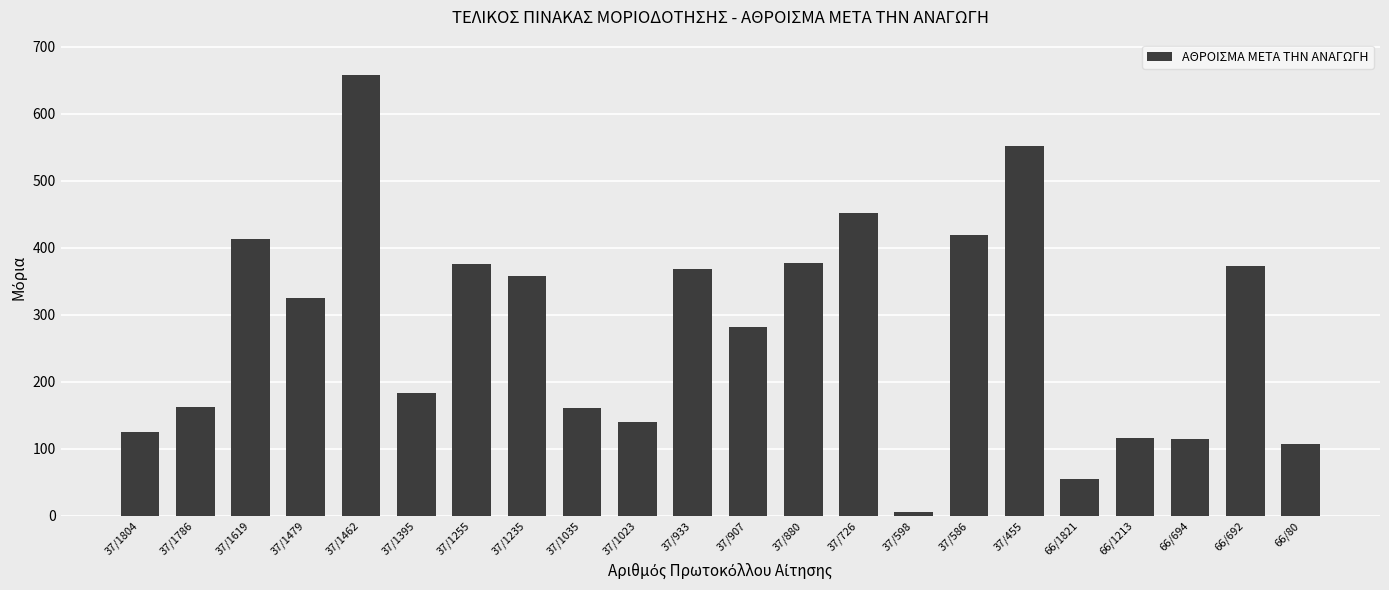

True or false: the data shows 99.0 at 37/1786.

False